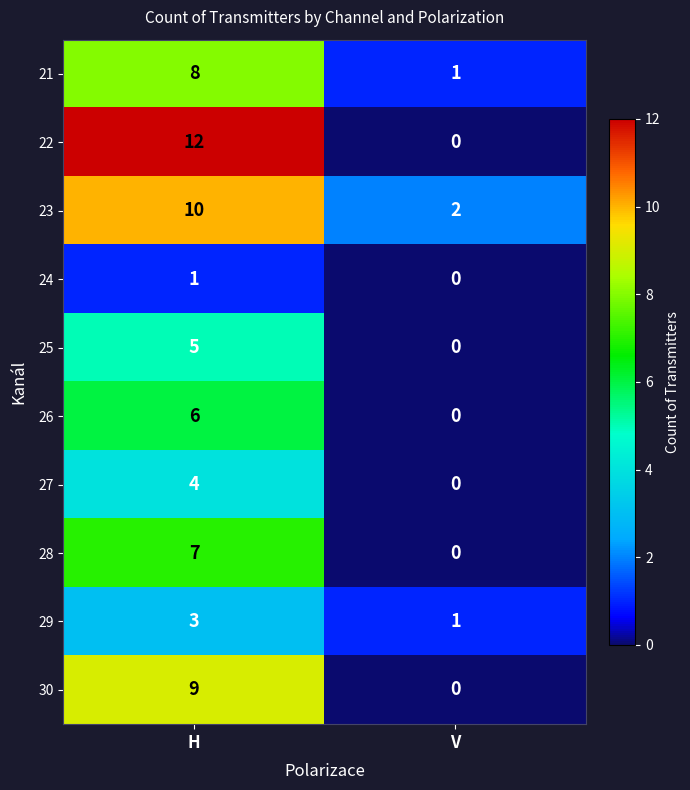

Rank the series at H from highest to lowest value.

22, 23, 30, 21, 28, 26, 25, 27, 29, 24